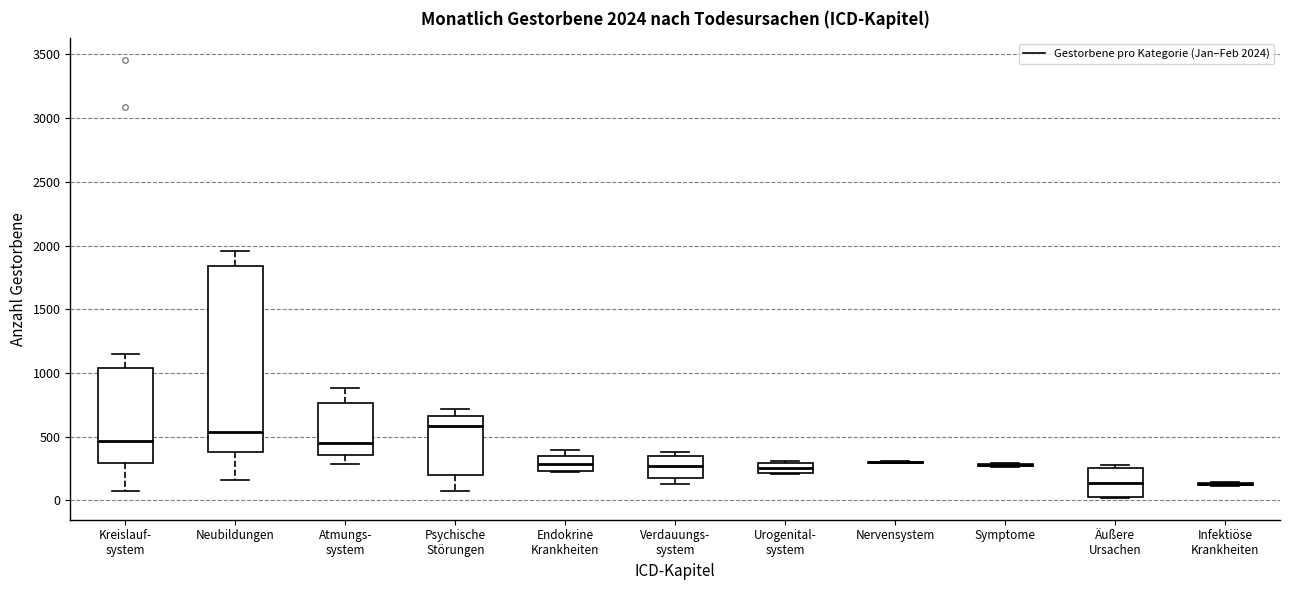

Which box is the tallest, from its lower edge to its upper edge?

Neubildungen